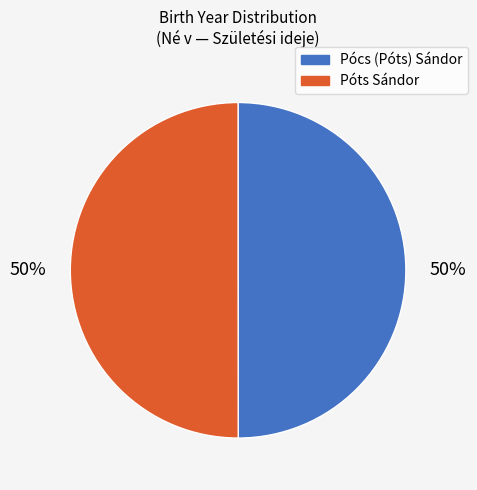

What is the ratio of the value at Póts Sándor to the value at Pócs (Póts) Sándor?

1.0